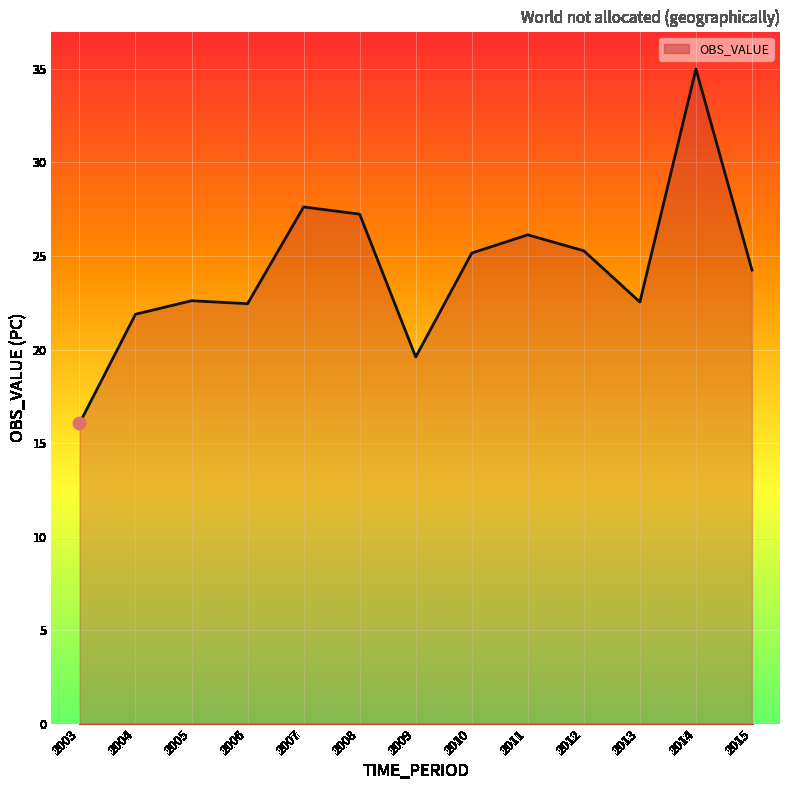

What is the ratio of the value at 2006 to the value at 2010?

0.9